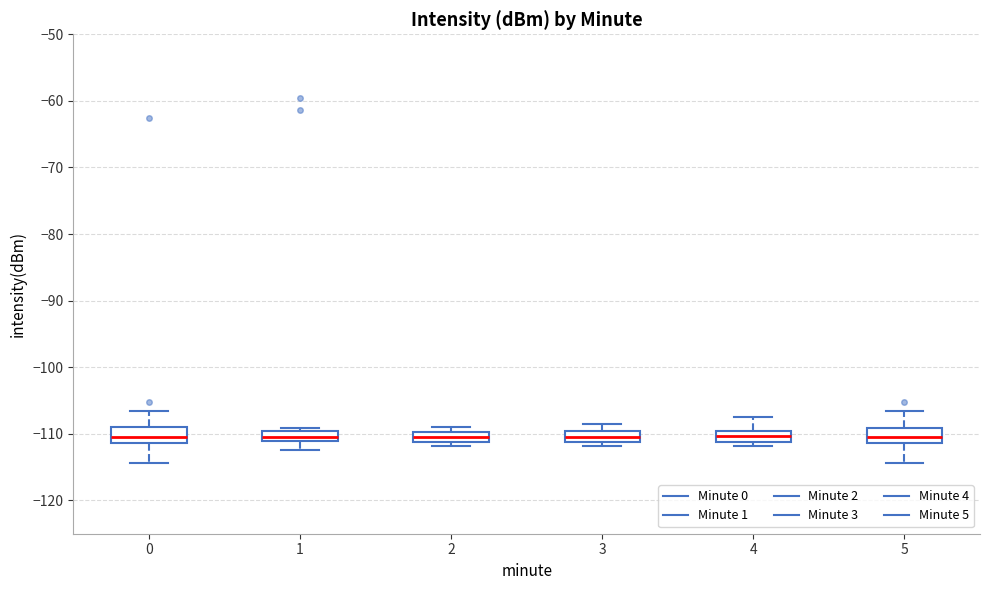

Where does the median line of the box at x = 5 sit on the y-axis? The values are not printed on the chart, so give them approximately, as read against the axis.

-110